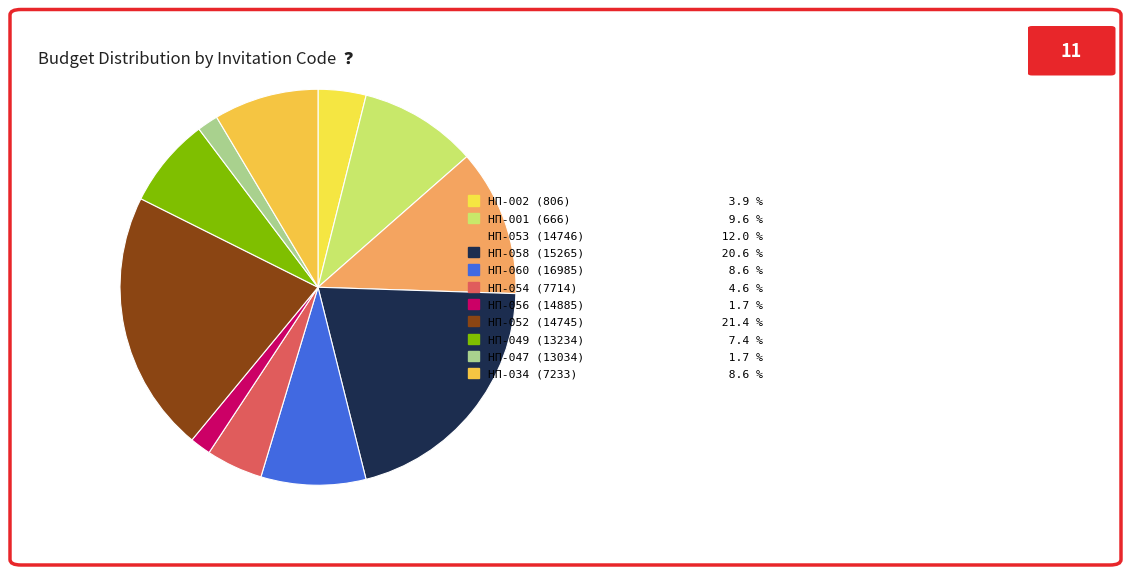

How many slices are in this pie chart?

11